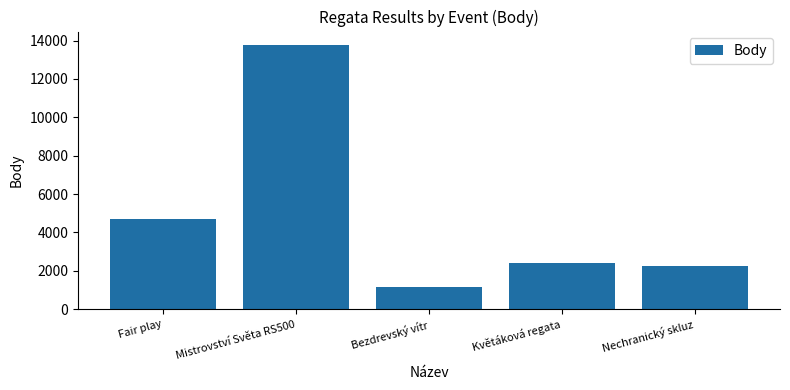

What is the change in value from Fair play to Mistrovství Světa RS500?

+9053